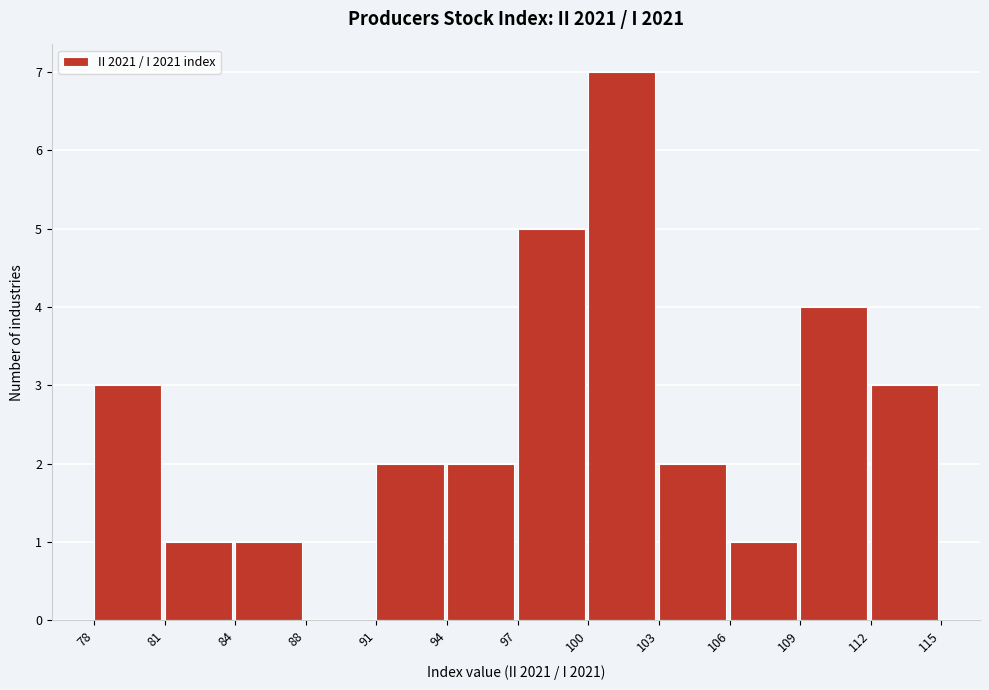

Reading right to left, list all the values displayed in this chart.

112=3	109=4	106=1	103=2	100=7	97=5	94=2	91=2	88=0	84=1	81=1	78=3